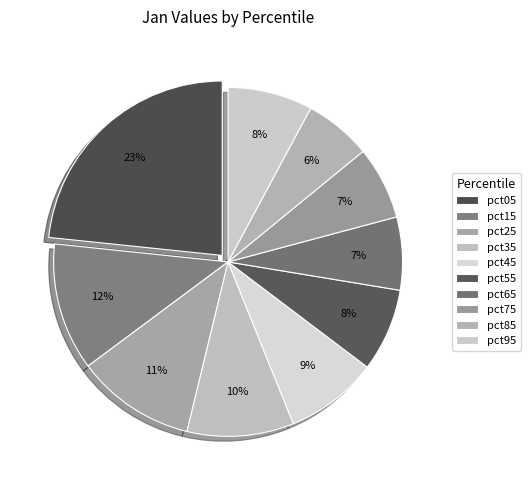

Which slice is the smallest?

pct85